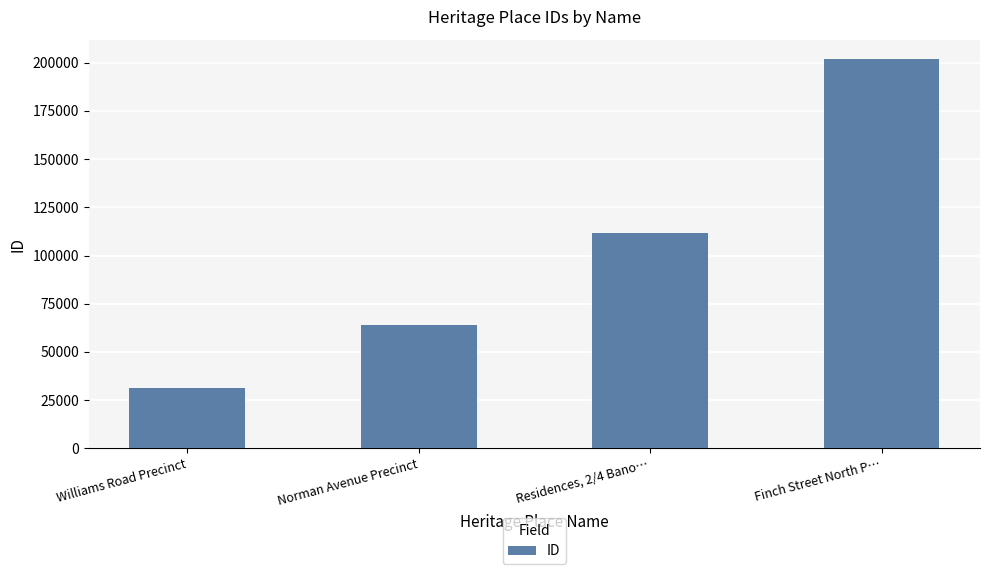

Which has a higher value, Williams Road Precinct or Residences, 2/4 Bano…?

Residences, 2/4 Bano…